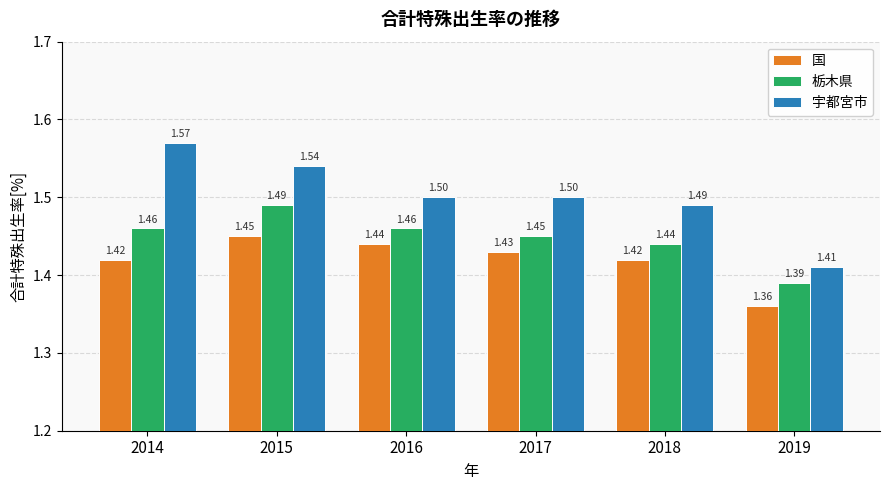

What is the total value across all series at 2019?

4.2